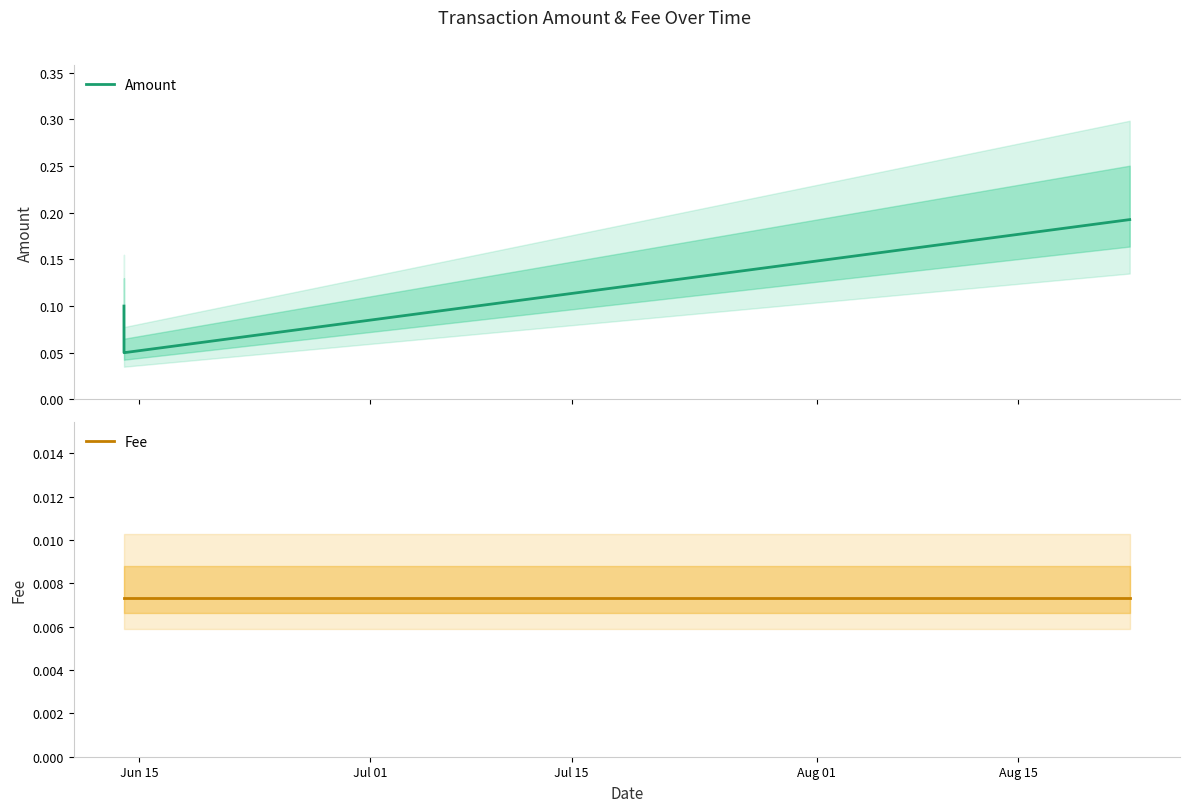

How many Amount values are between 0 and 1?

4